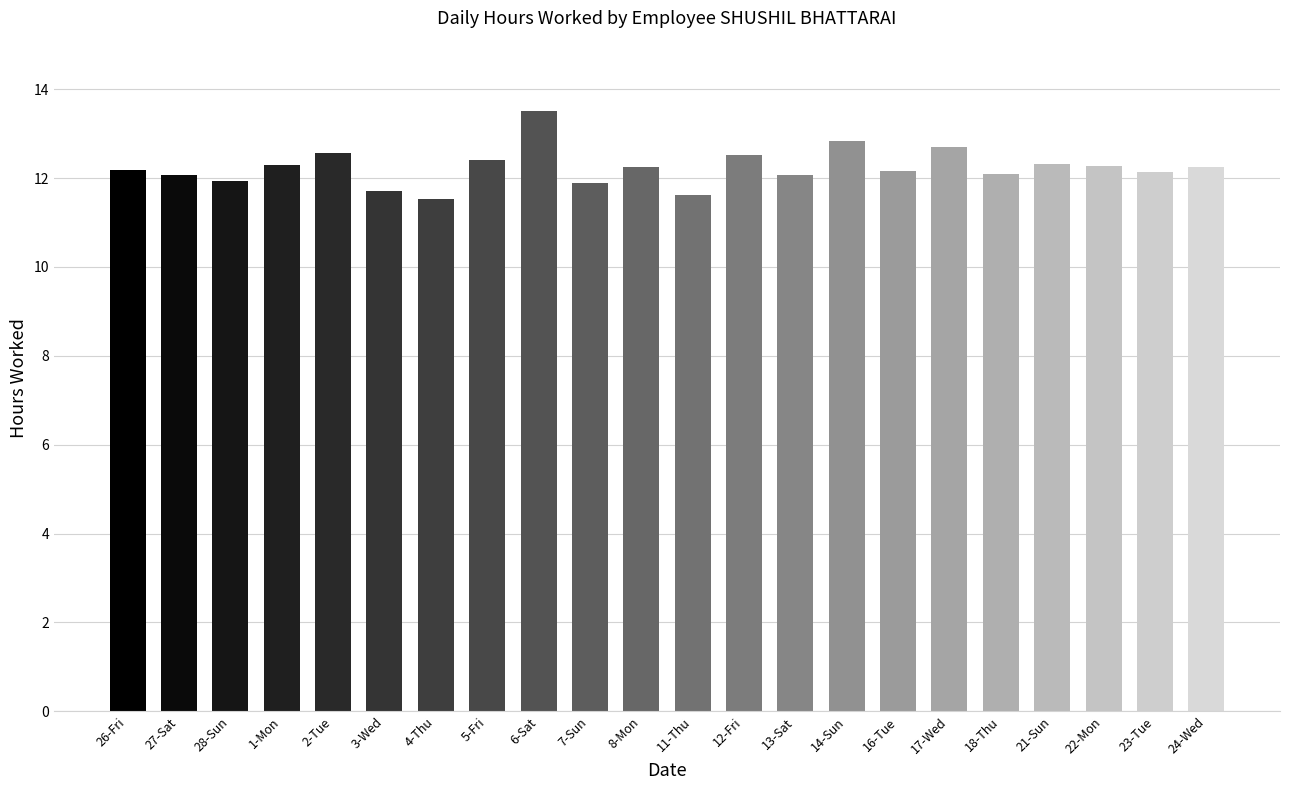

How many bars are there in total?

22